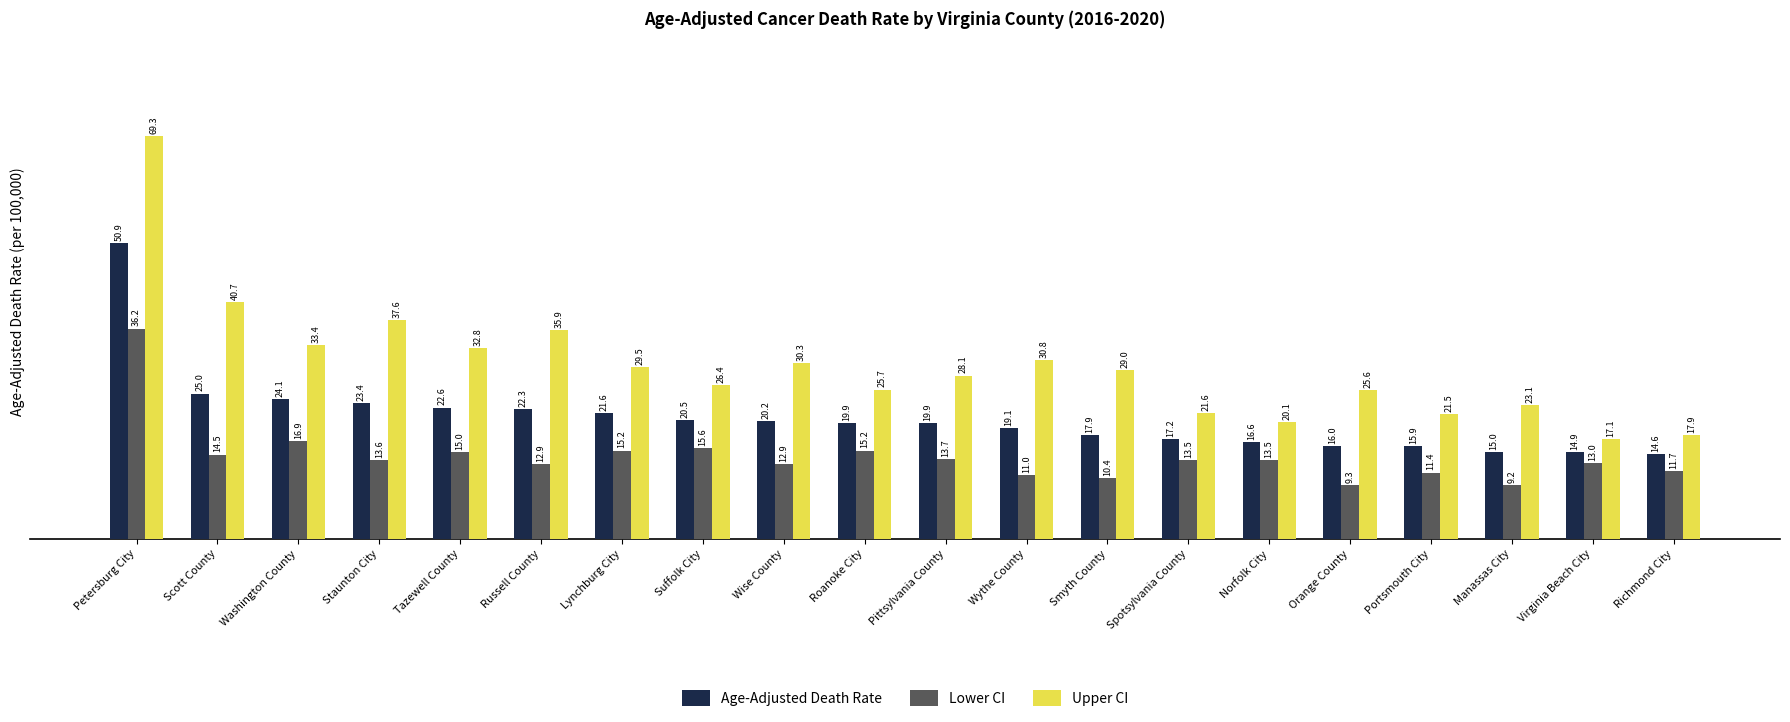

At which label is Upper CI closest to 43?

Scott County